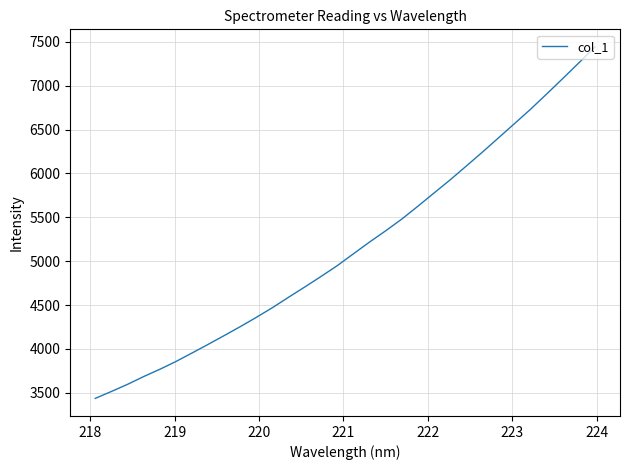

What is the difference between the second highest and second lowest values?

3747.7